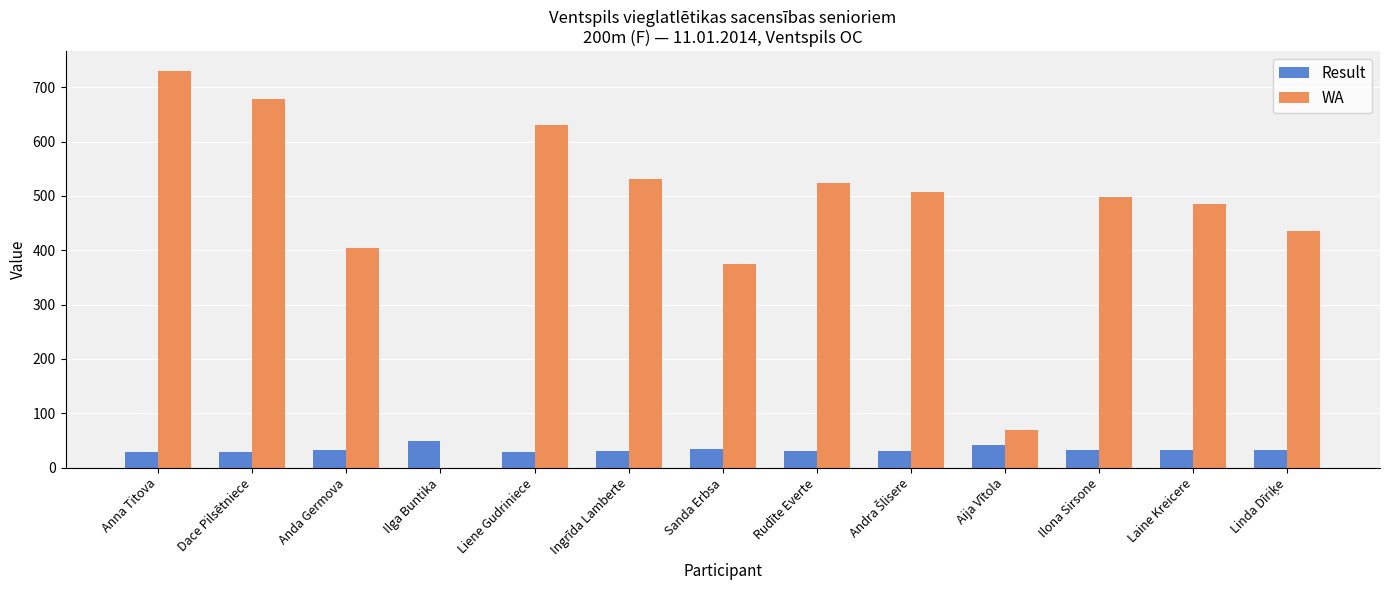

Are the bars horizontal?

No